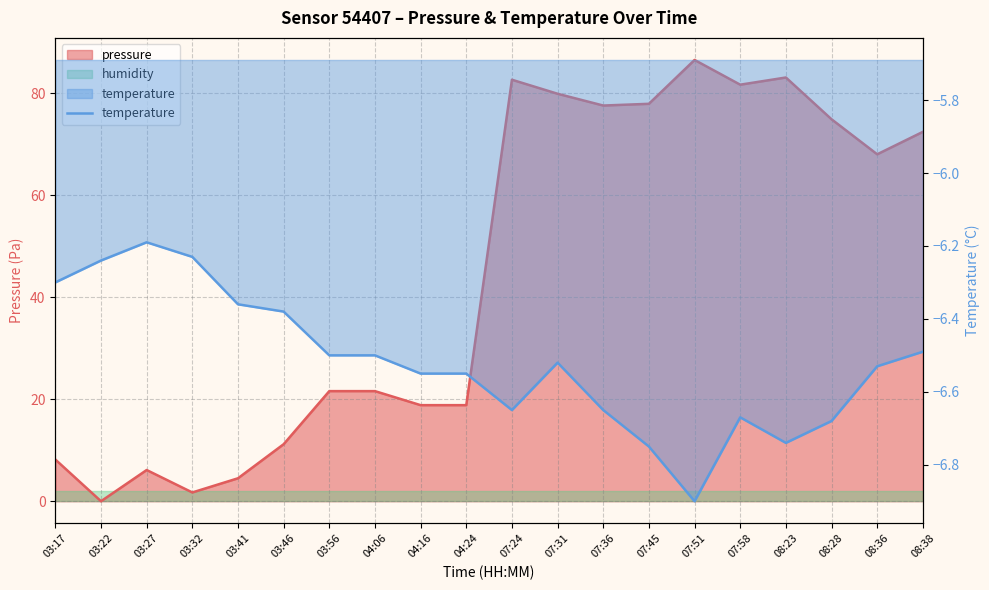

What is the approximate value at 03:56?

-6.5